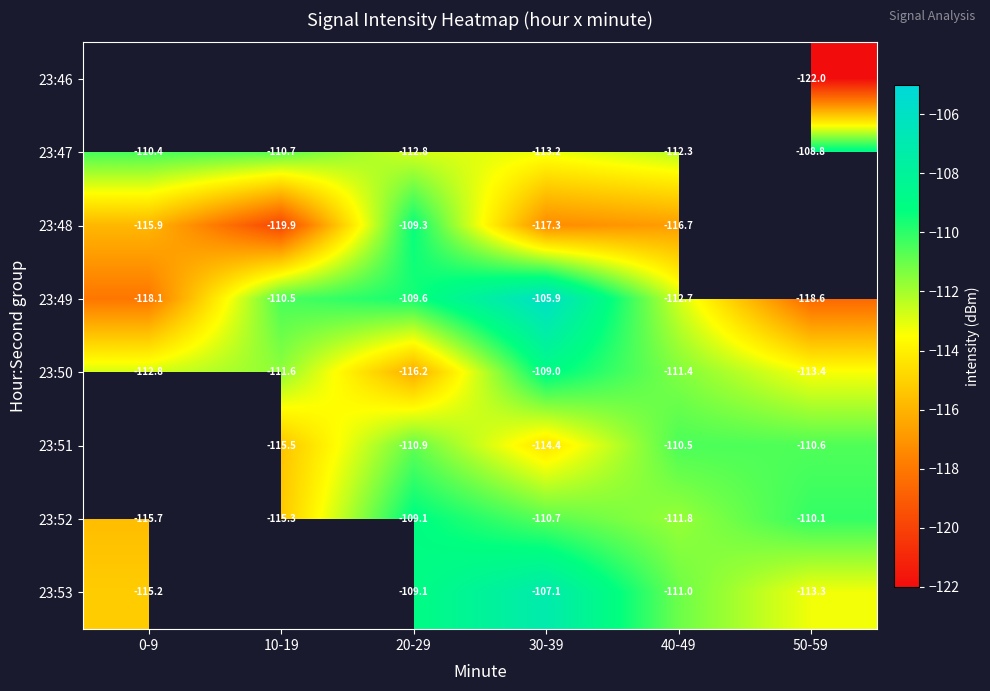

Is it true that 23:49 equals -65.1 at 0-9?

False